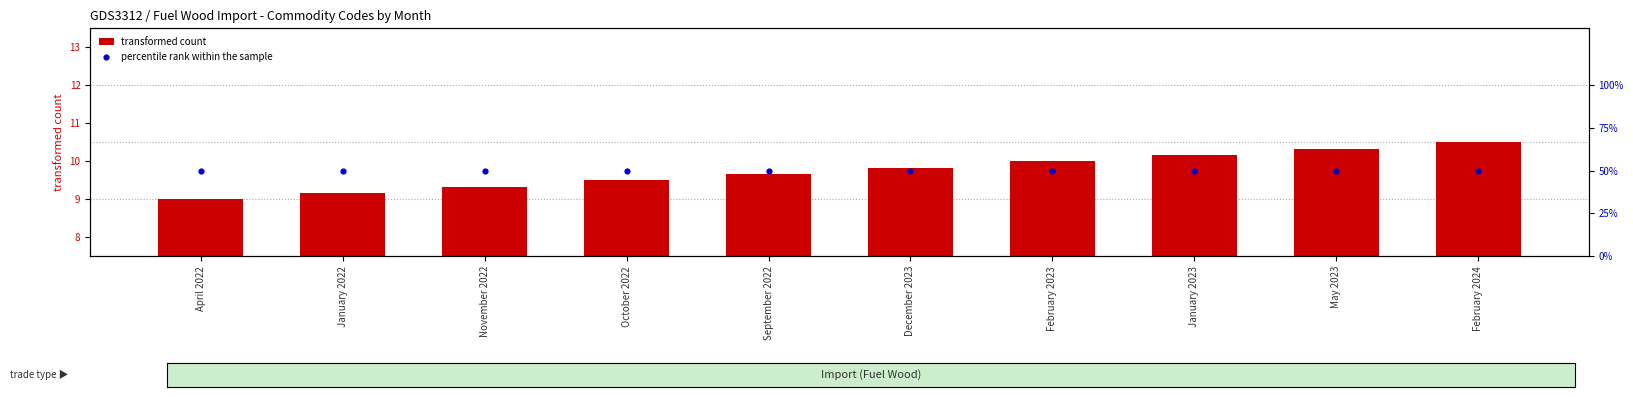

At how many categories does at least one series exceed 24?

10